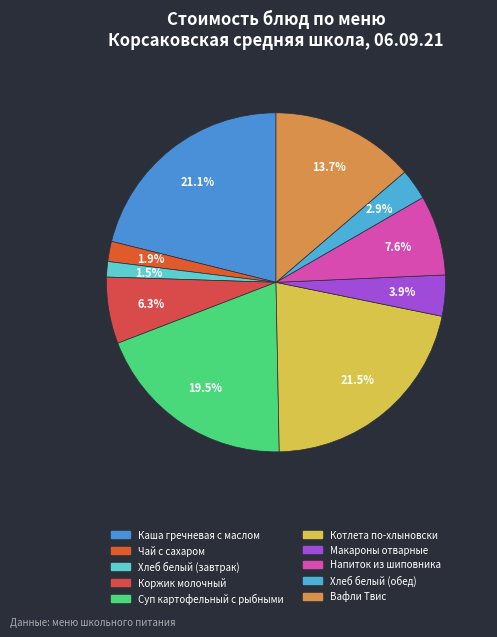

Approximately how many times larger is the value at Коржик молочный compared to Суп картофельный с рыбными?

0.3